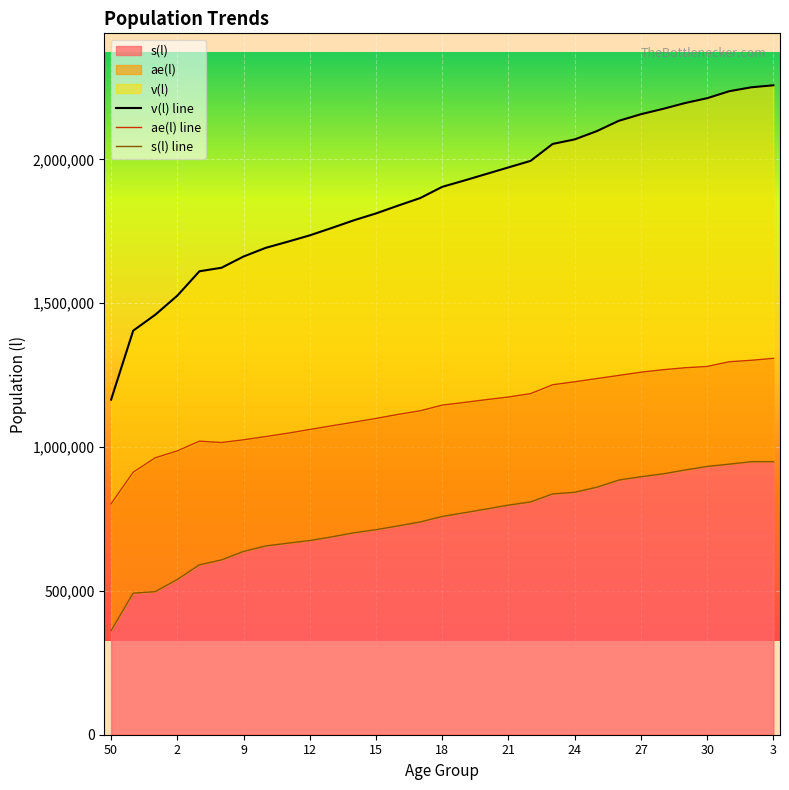

What is the sum of the v(l) values at 50 and 10?

2857704